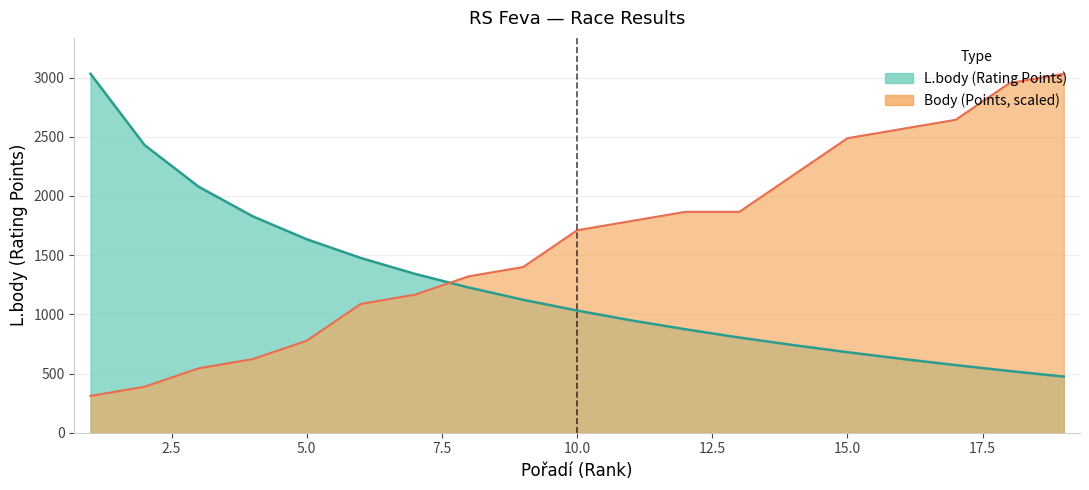

At which label is L.body closest to 1753?

4